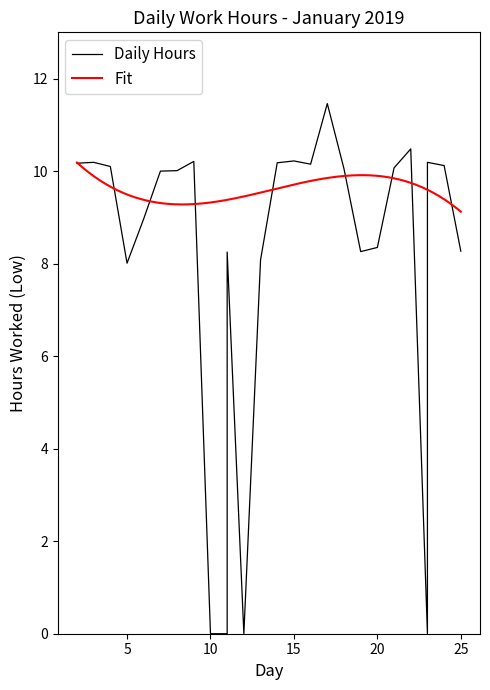

What is the approximate value at 21?

10.1